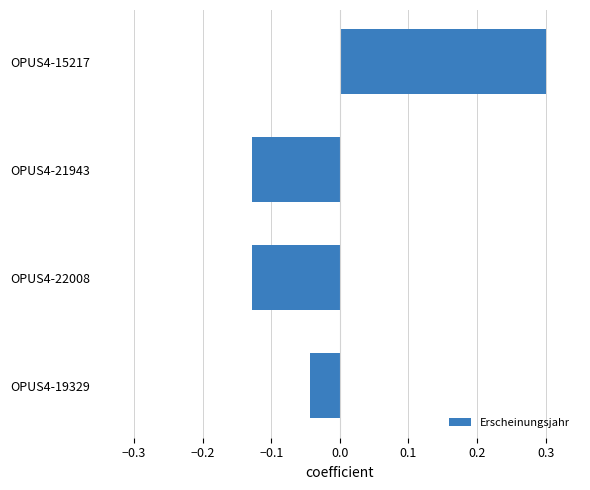

Between OPUS4-15217 and OPUS4-22008, which is larger?

OPUS4-15217